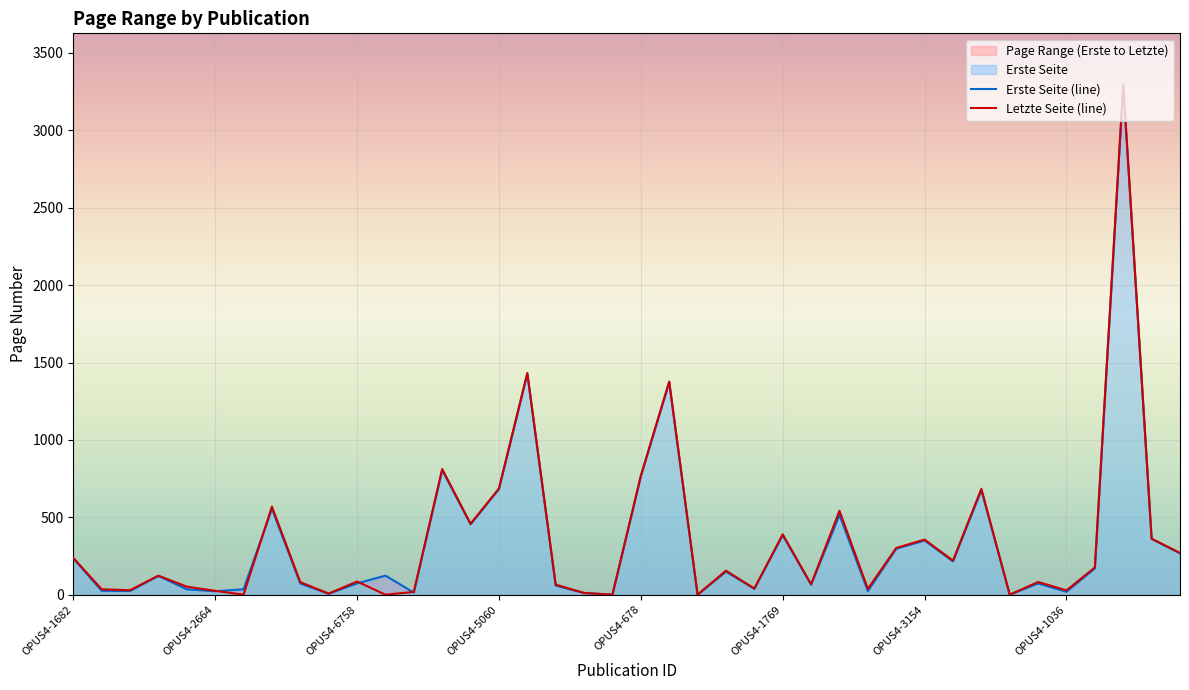

True or false: Letzte Seite and Erste Seite intersect in this chart.

True